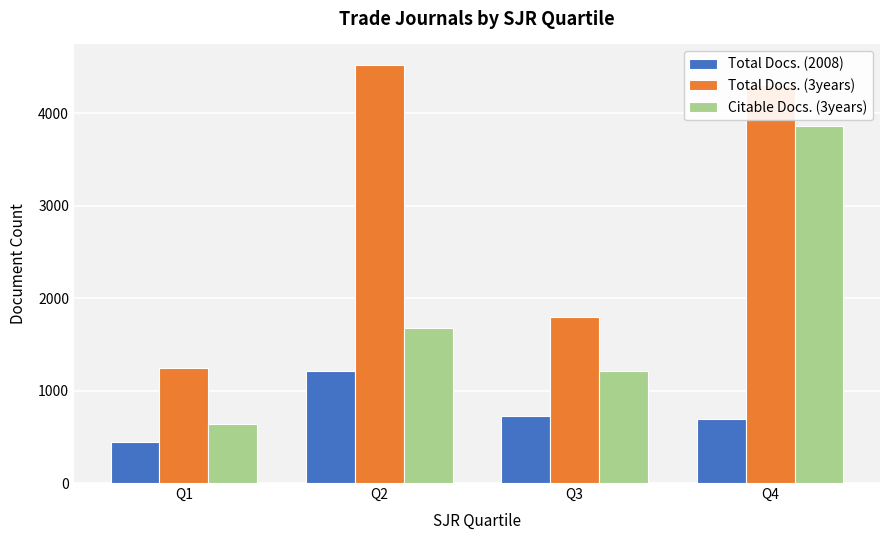

Between Q3 and Q4, which series saw the biggest shift?

Citable Docs. (3years)